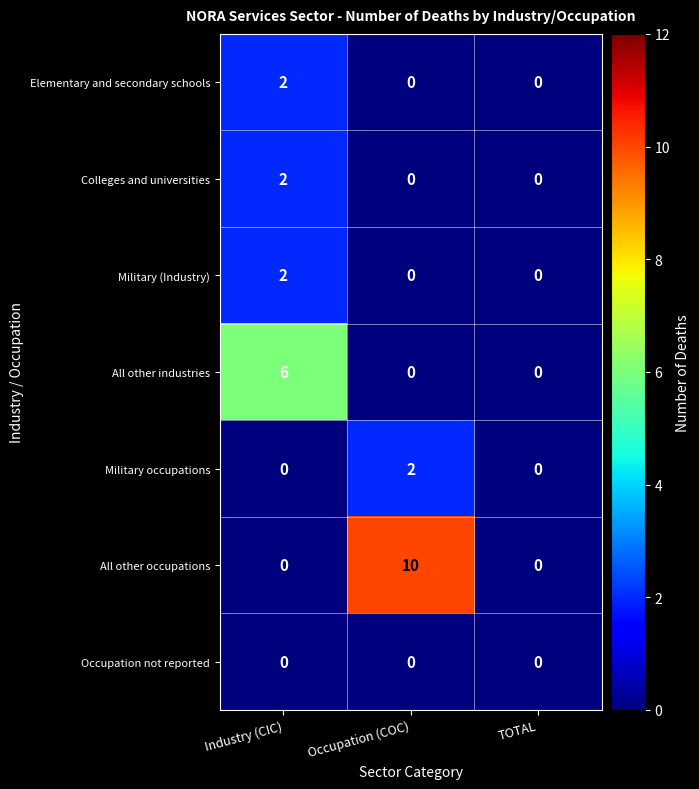

Count the Colleges and universities values in the range 0 to 2.

3